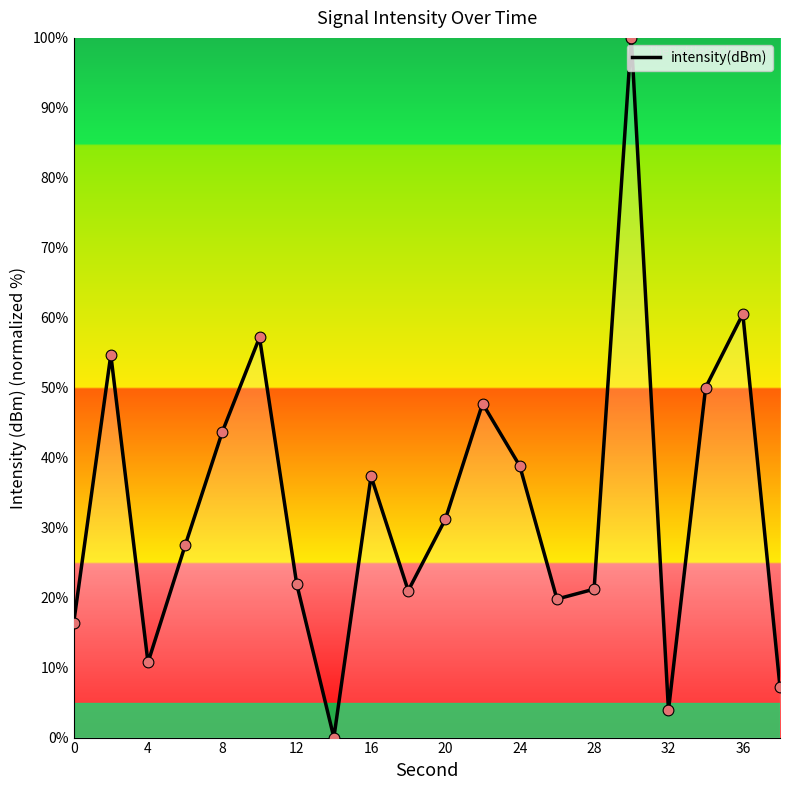

What is the maximum value shown in the chart?

100.0